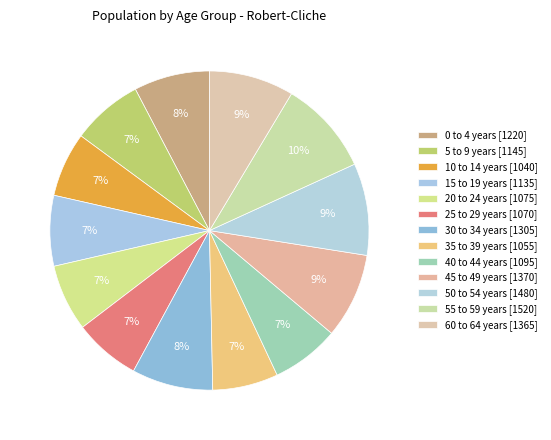

What percentage is NOT represented by 30 to 34 years?

91.8%